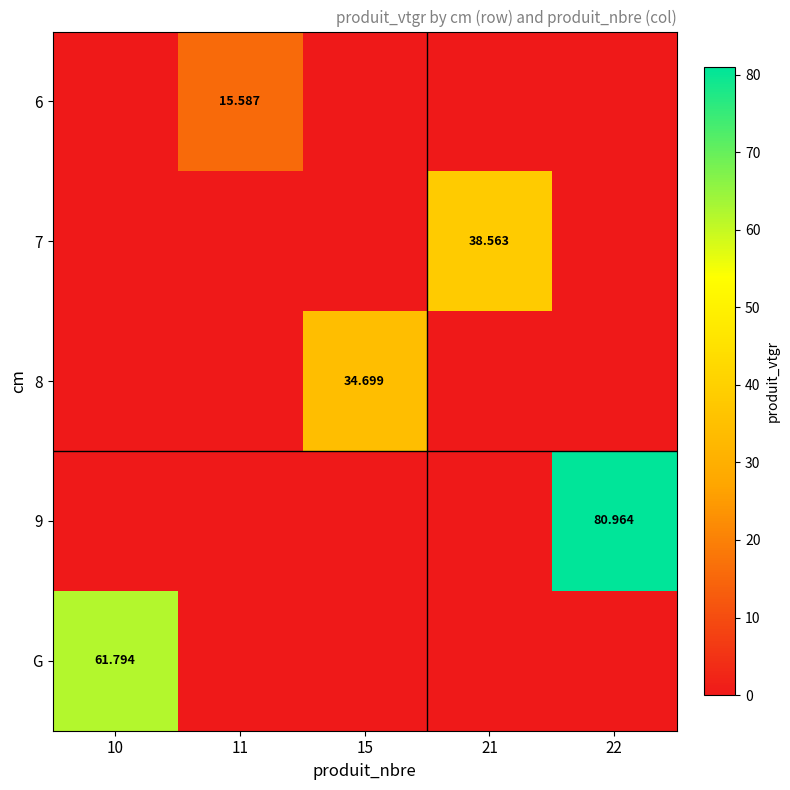

How many positive values does the G series have?

1